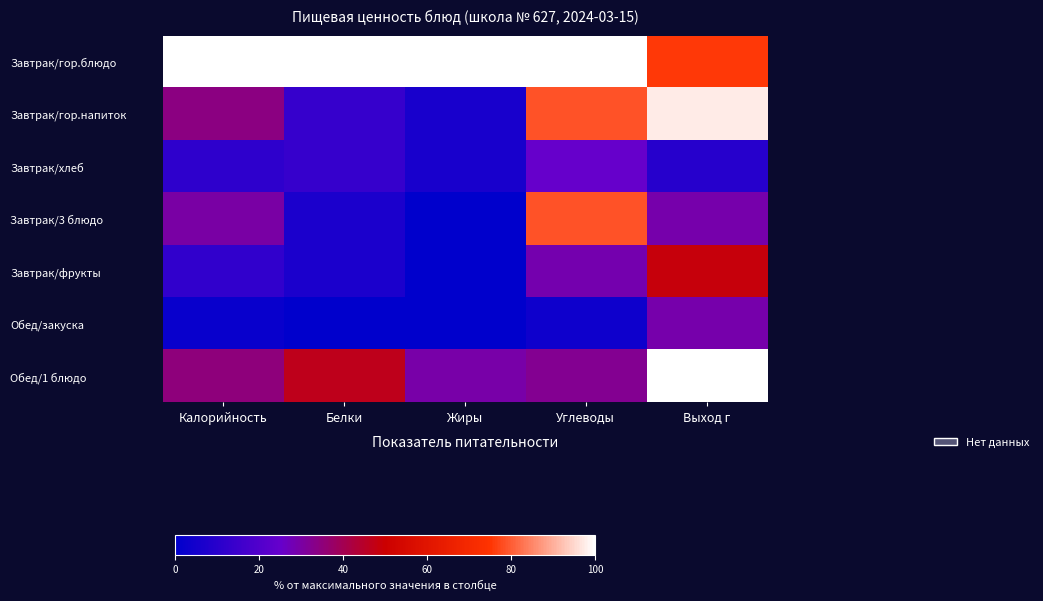

Reading left to right, list all the values displayed in this chart.

Завтрак/гор.блюдо: Калорийность=100.0	Белки=100.0	Жиры=100.0	Углеводы=100.0	Выход г=75.6
Завтрак/гор.напиток: Калорийность=34.2	Белки=13.3	Жиры=5.9	Углеводы=78.6	Выход г=97.6
Завтрак/хлеб: Калорийность=11.5	Белки=13.3	Жиры=5.9	Углеводы=25.0	Выход г=9.8
Завтрак/3 блюдо: Калорийность=30.0	Белки=6.7	Жиры=0.0	Углеводы=78.6	Выход г=29.3
Завтрак/фрукты: Калорийность=12.1	Белки=6.7	Жиры=0.0	Углеводы=28.6	Выход г=48.8
Обед/закуска: Калорийность=2.2	Белки=0.0	Жиры=0.0	Углеводы=3.6	Выход г=29.3
Обед/1 блюдо: Калорийность=35.1	Белки=46.7	Жиры=29.4	Углеводы=32.1	Выход г=100.0